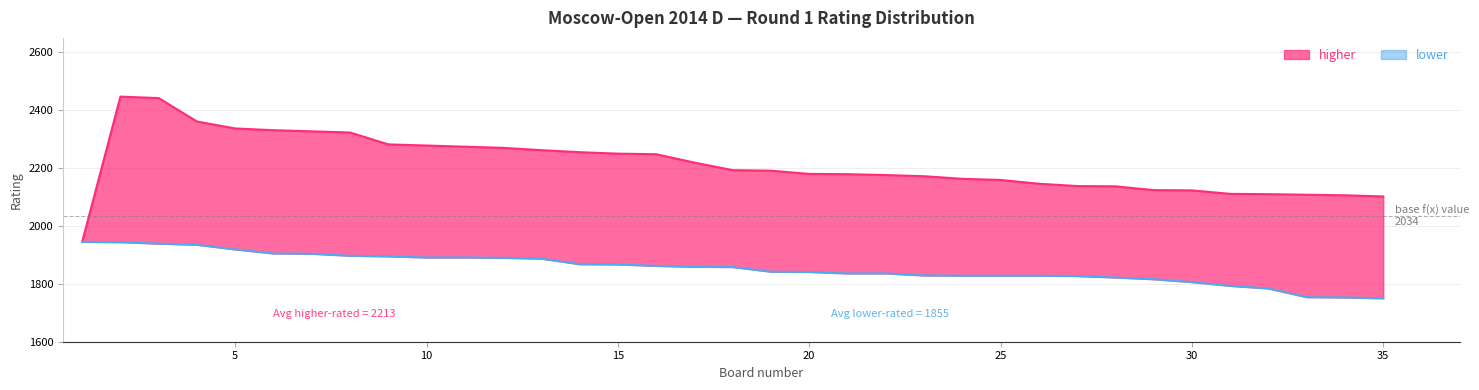

True or false: Lower rated has more than 2 interior local peaks.

False